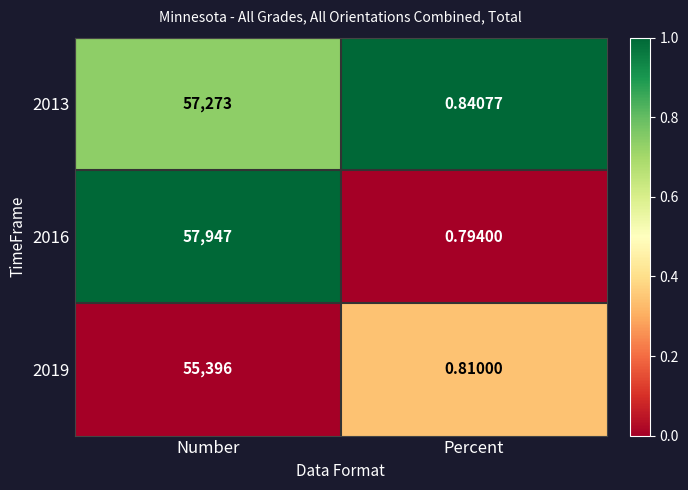

How many values in the 2019 series are below 55396?

1